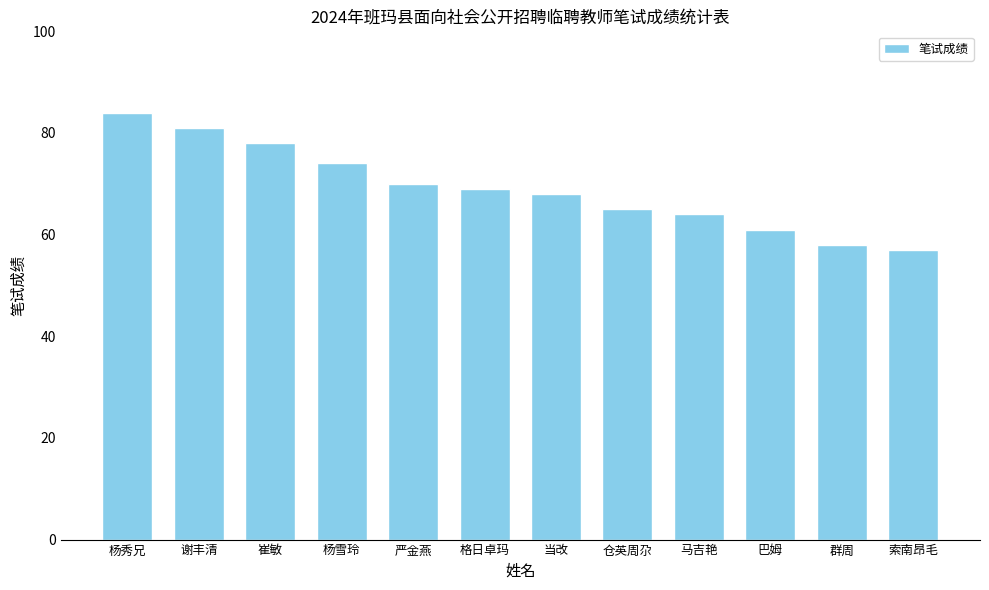

True or false: the data shows 124 at 谢丰清.

False